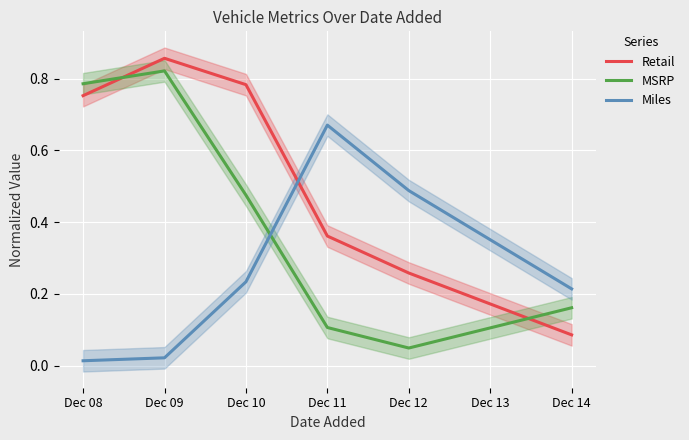

What are all the series names shown in the legend?

Retail, MSRP, Miles